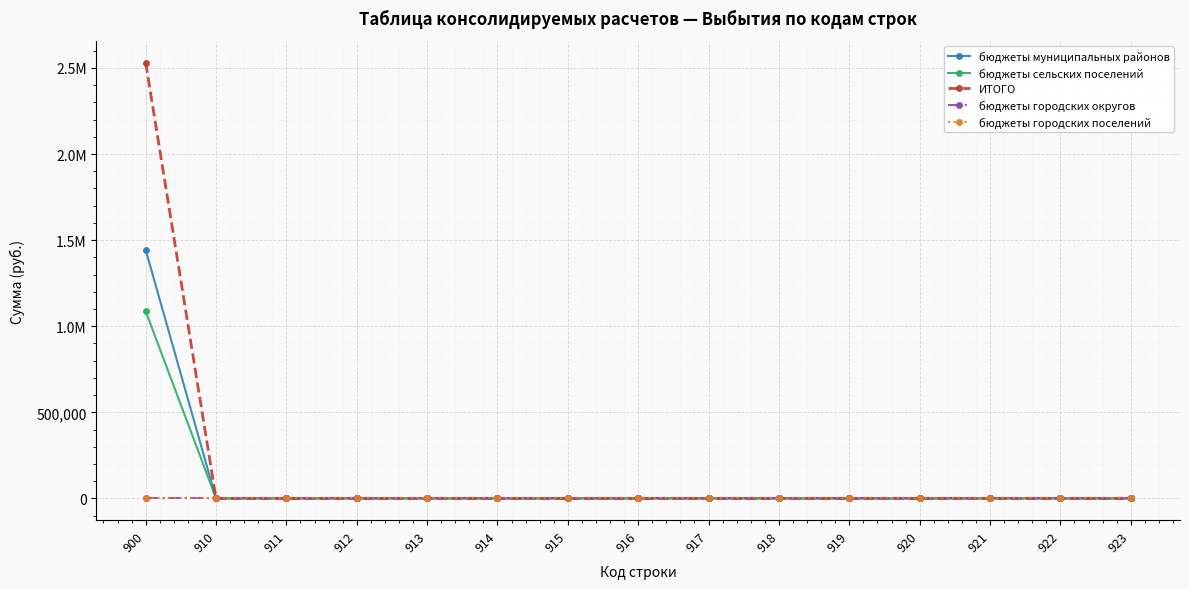

Which series has the largest total across all categories?

ИТОГО